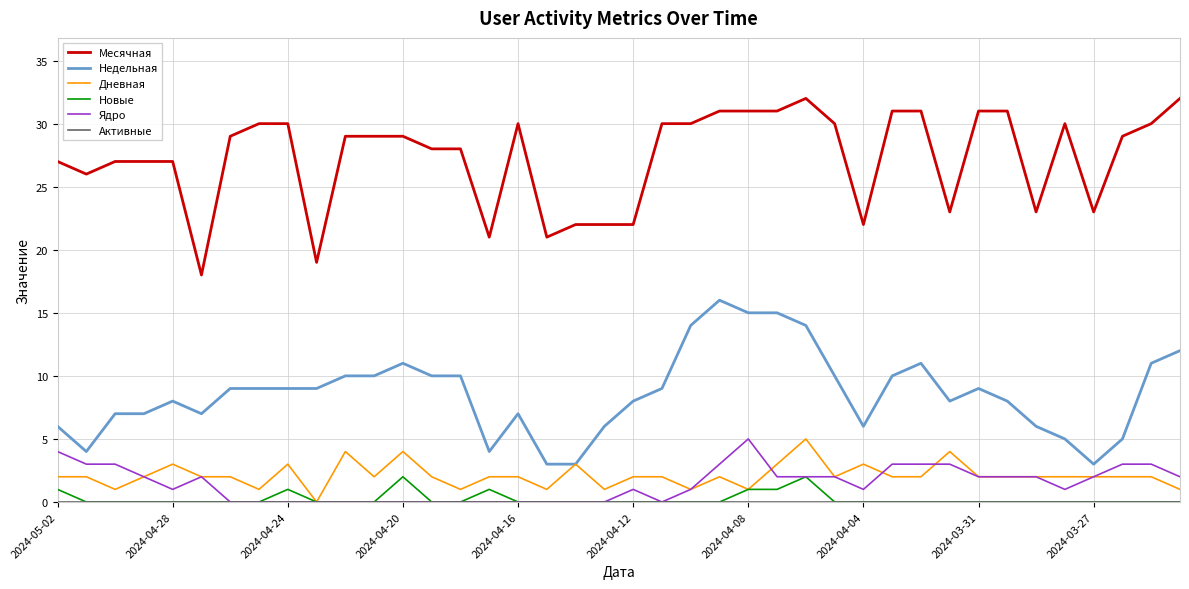

Which series has the largest total across all categories?

Месячная